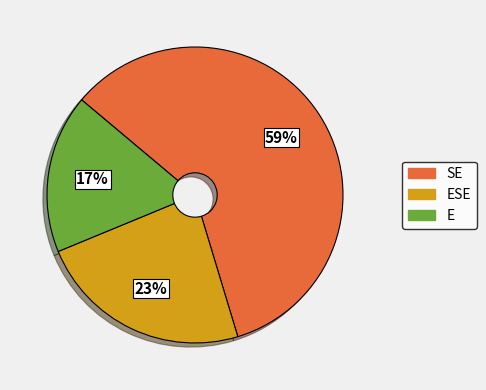

Is there a majority slice in this chart?

Yes